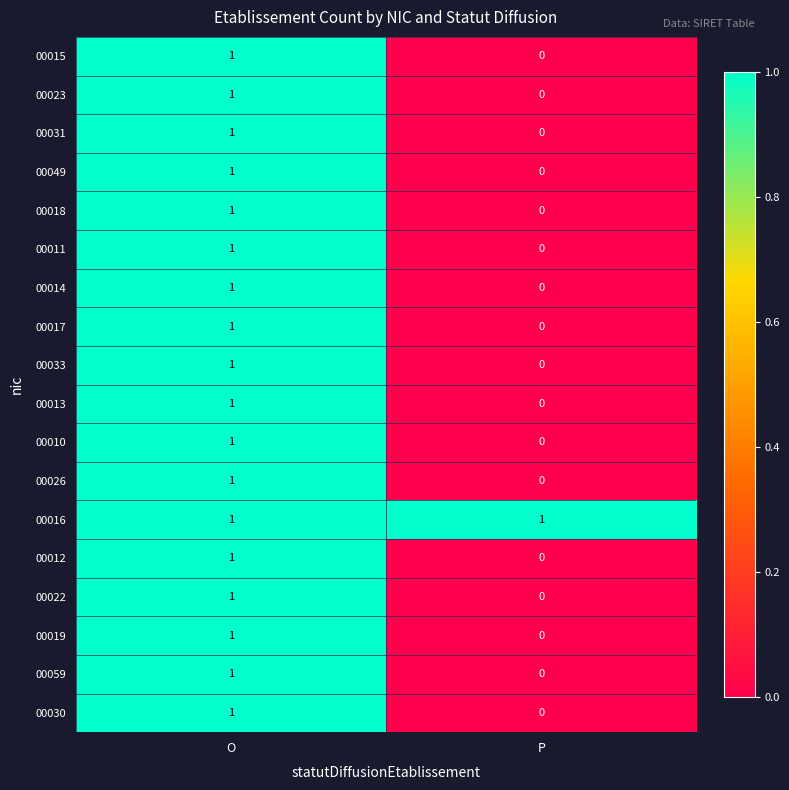

The value of 00031 at O is 1. True or false?

True